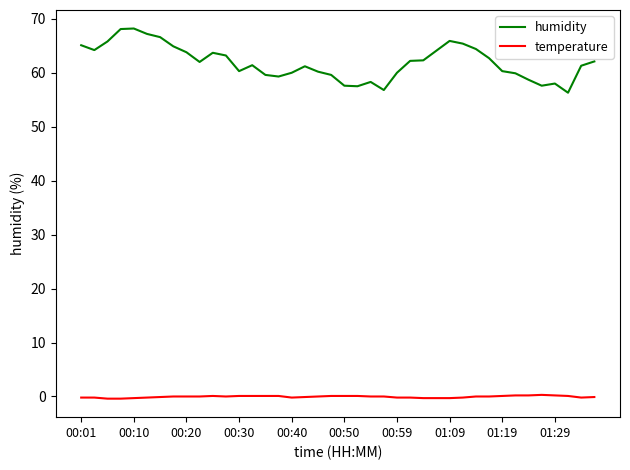

What is the maximum value for humidity?

68.2